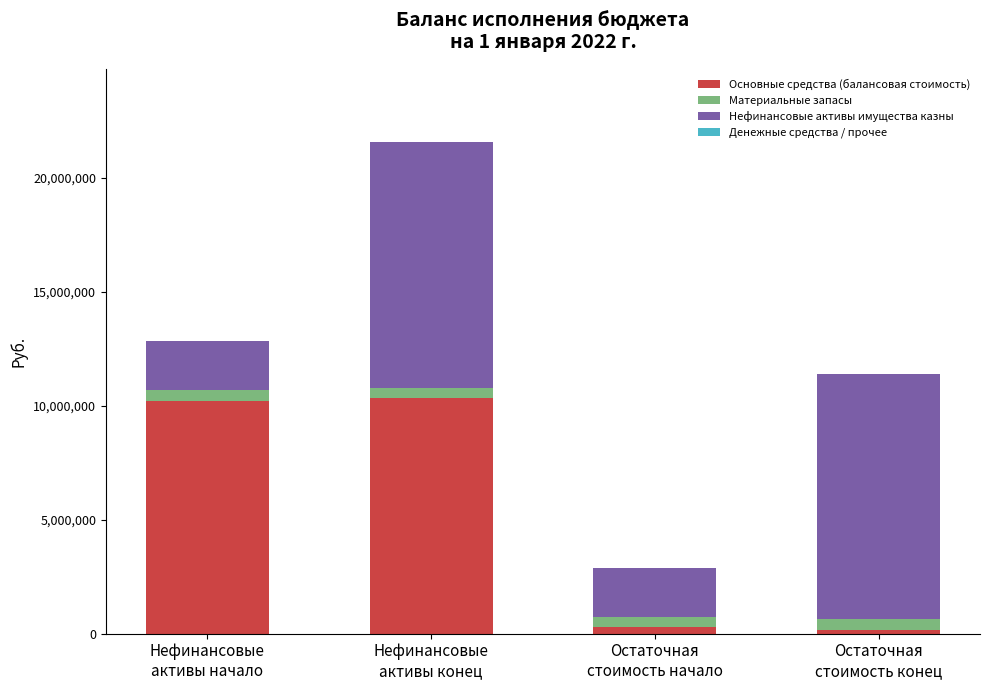

What is the difference between the maximum and minimum values in the Основные средства (балансовая стоимость) series?

10163304.3